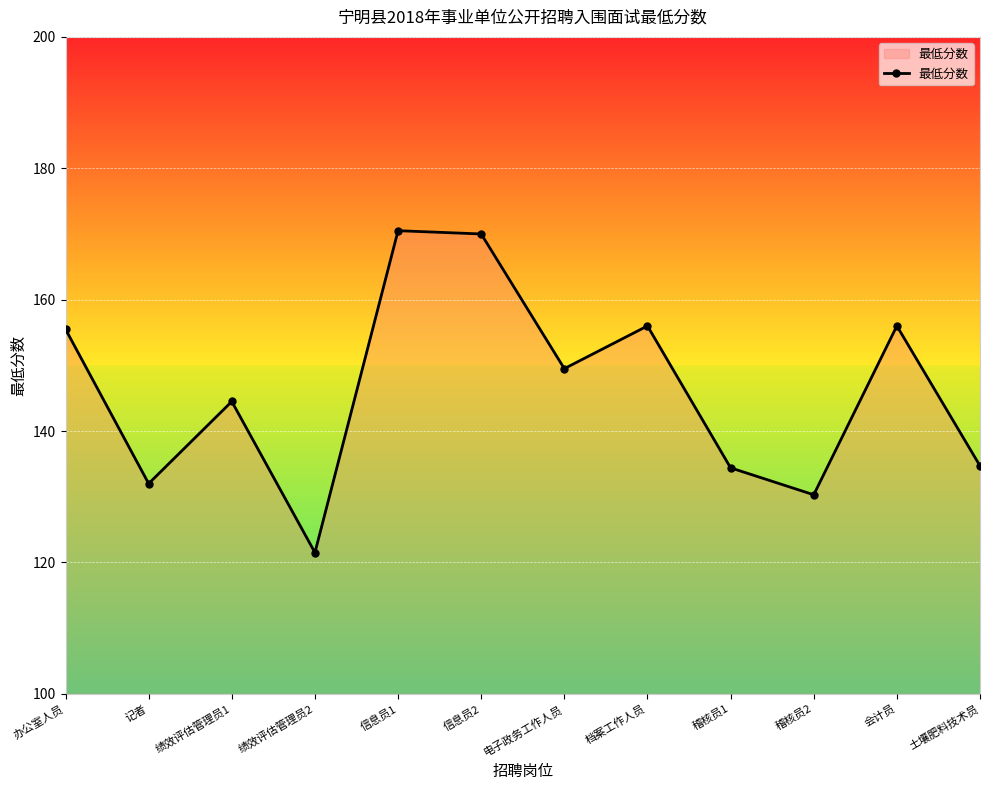

What is the difference between the maximum and minimum values?

49.0